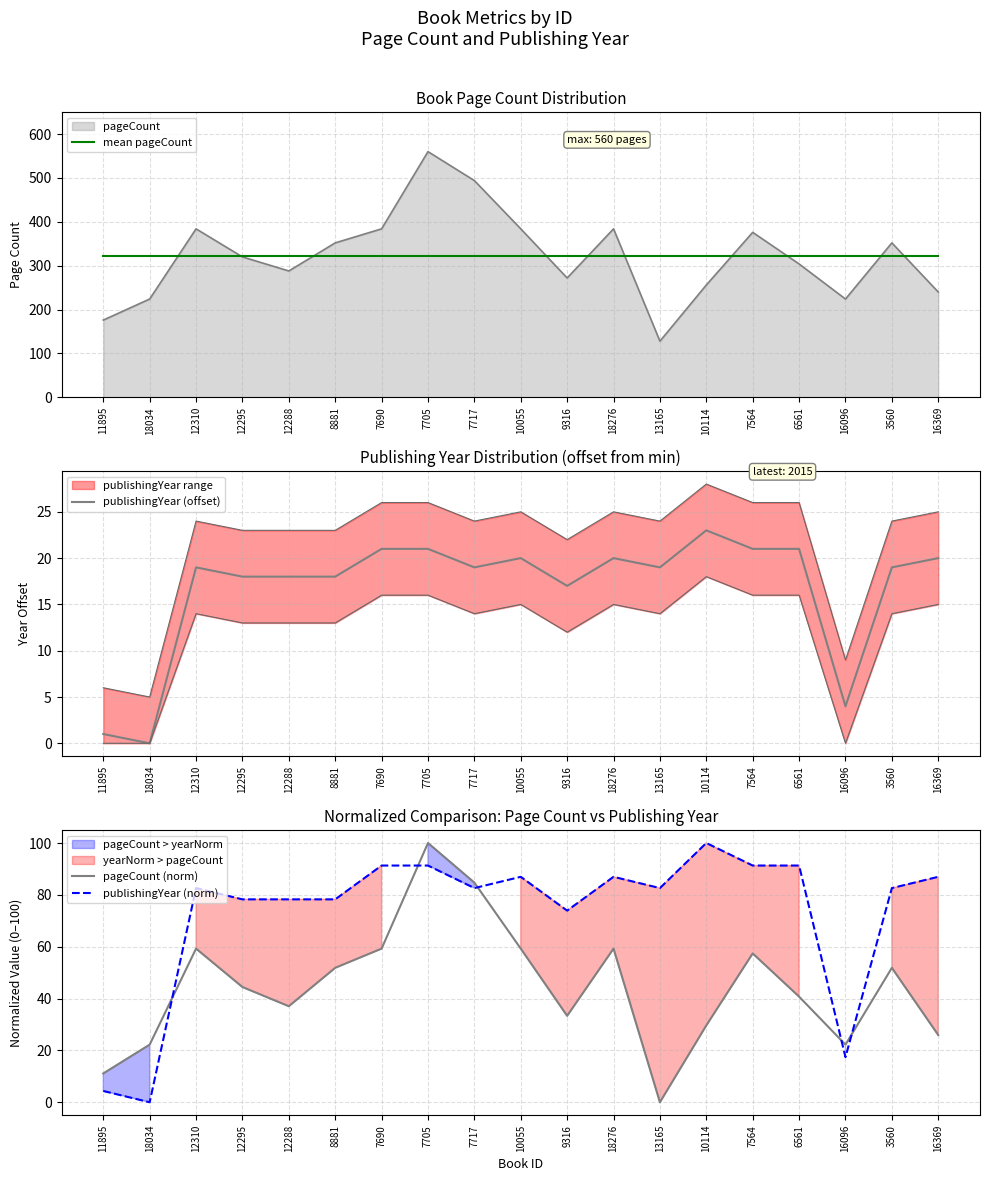

The value of mean pageCount at 7717 is 321. True or false?

True